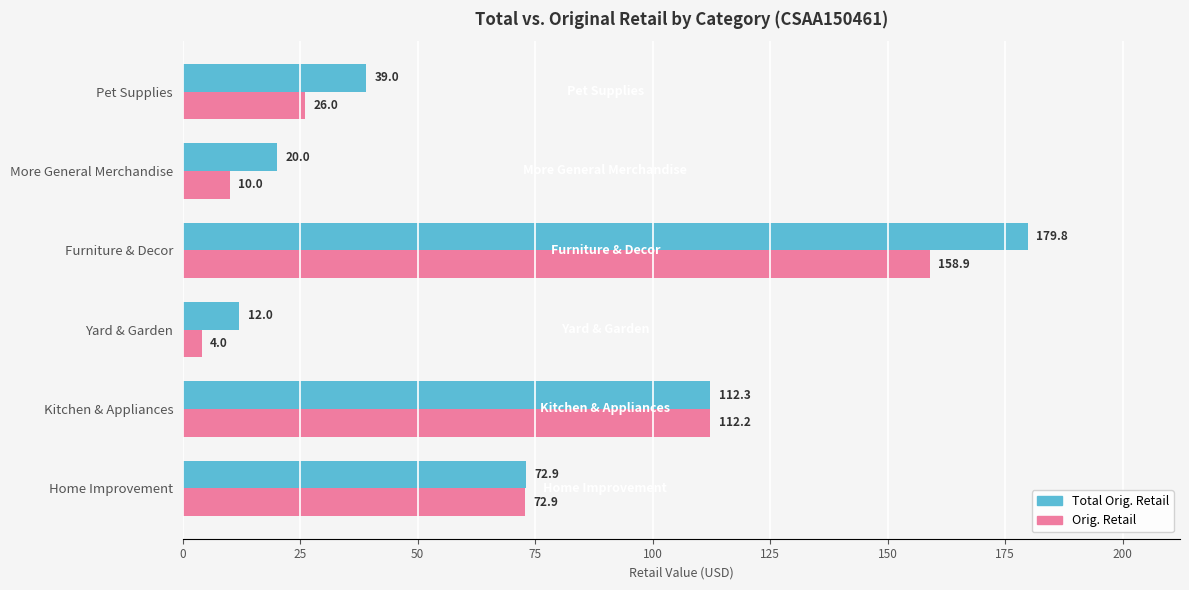

How many data points in Orig. Retail are less than 72?

3